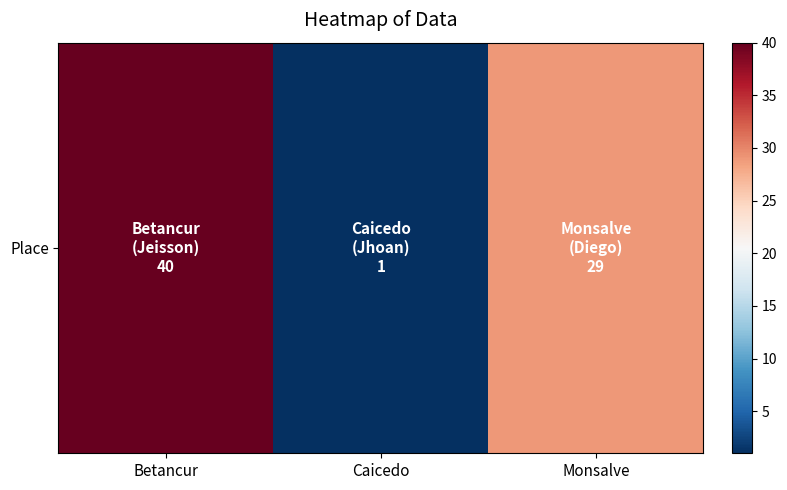

At which category does the chart reach its peak across all series?

Betancur